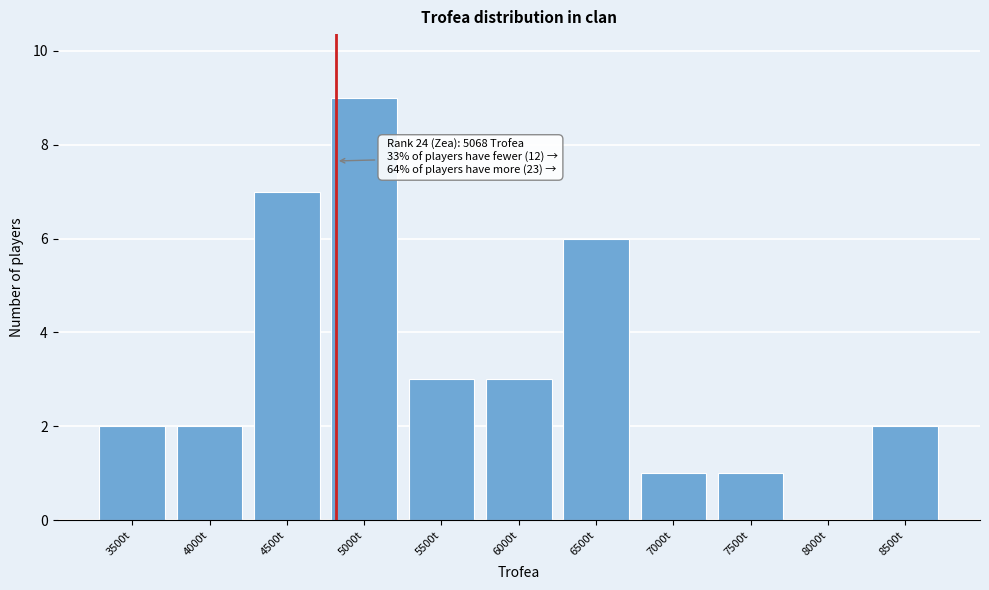

Reading left to right, transcribe all the data shown in this chart.

3500t=2	4000t=2	4500t=7	5000t=9	5500t=3	6000t=3	6500t=6	7000t=1	7500t=1	8000t=0	8500t=2